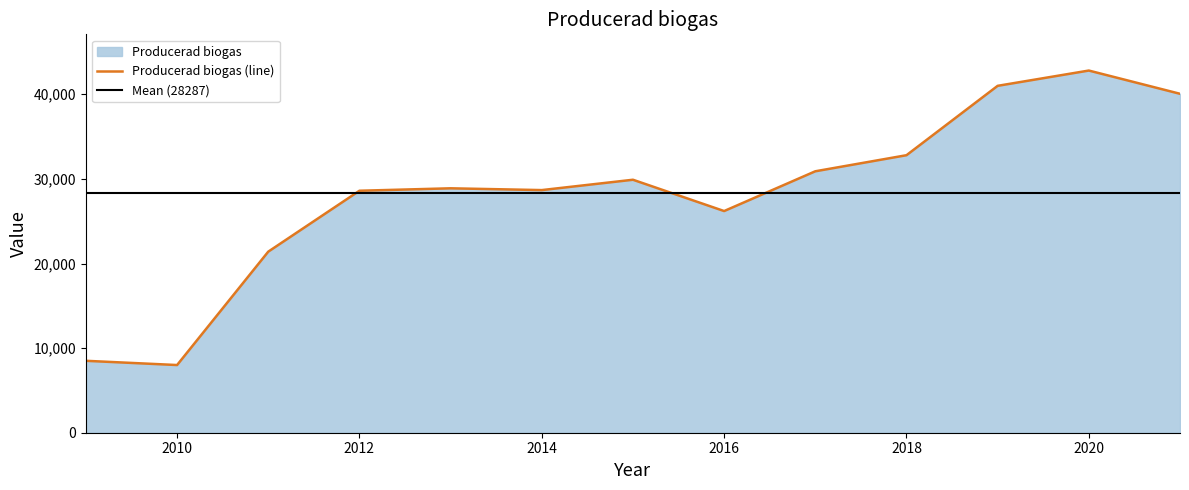

The value at 2013 is 43185. True or false?

False